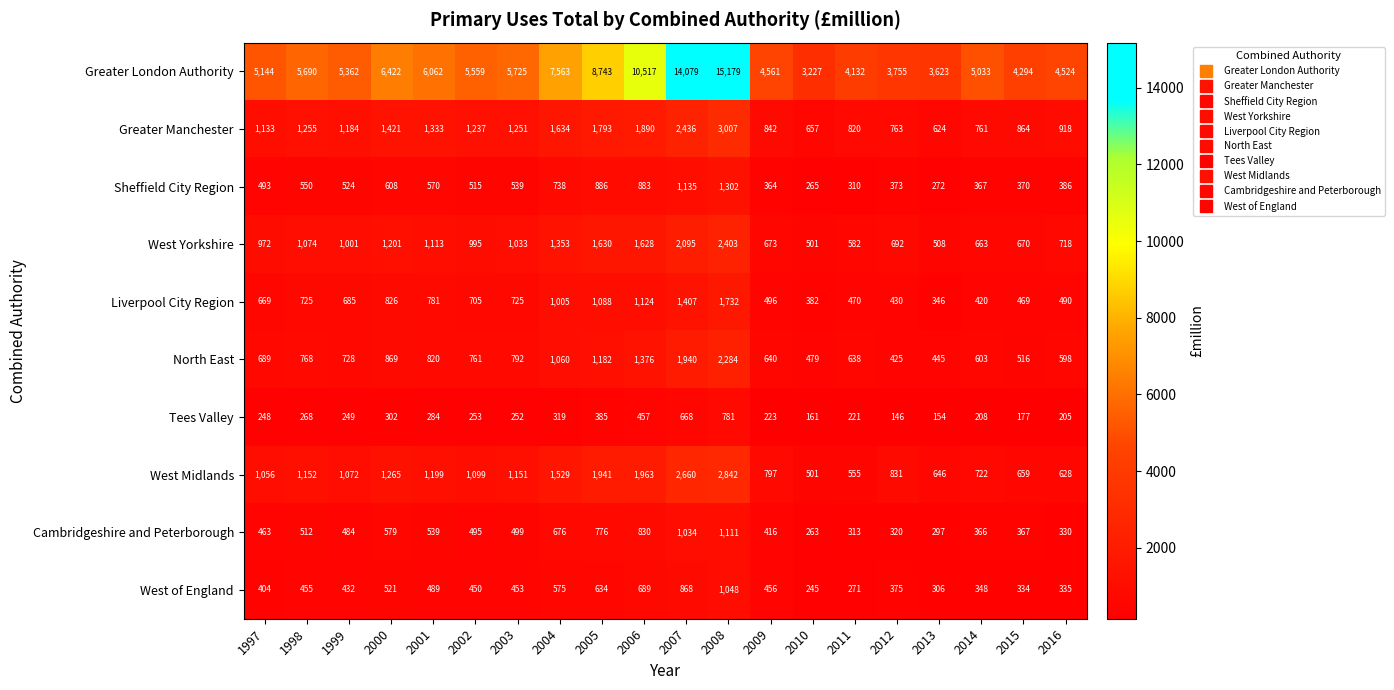

What is the greatest value displayed?

15179